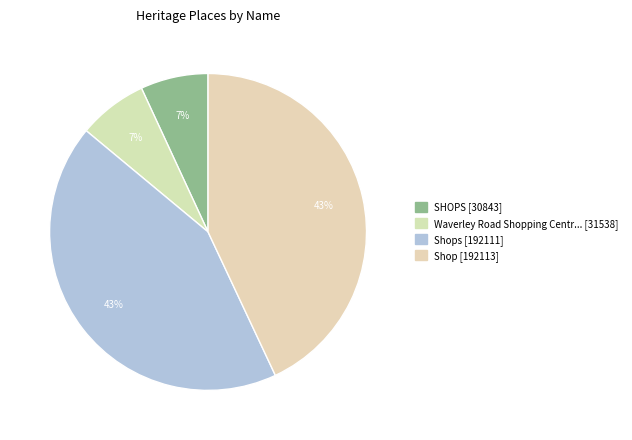

Which category has the biggest portion of the pie?

Shop